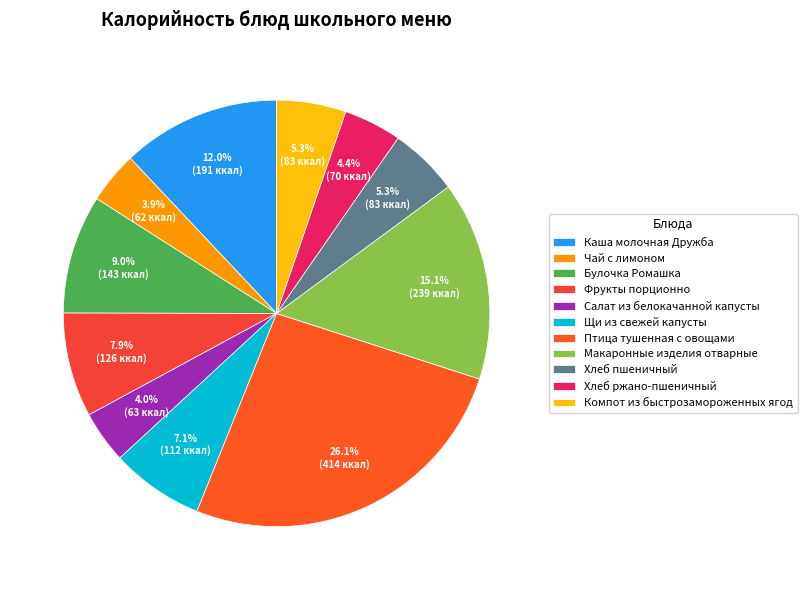

How many segments does this pie chart have?

11